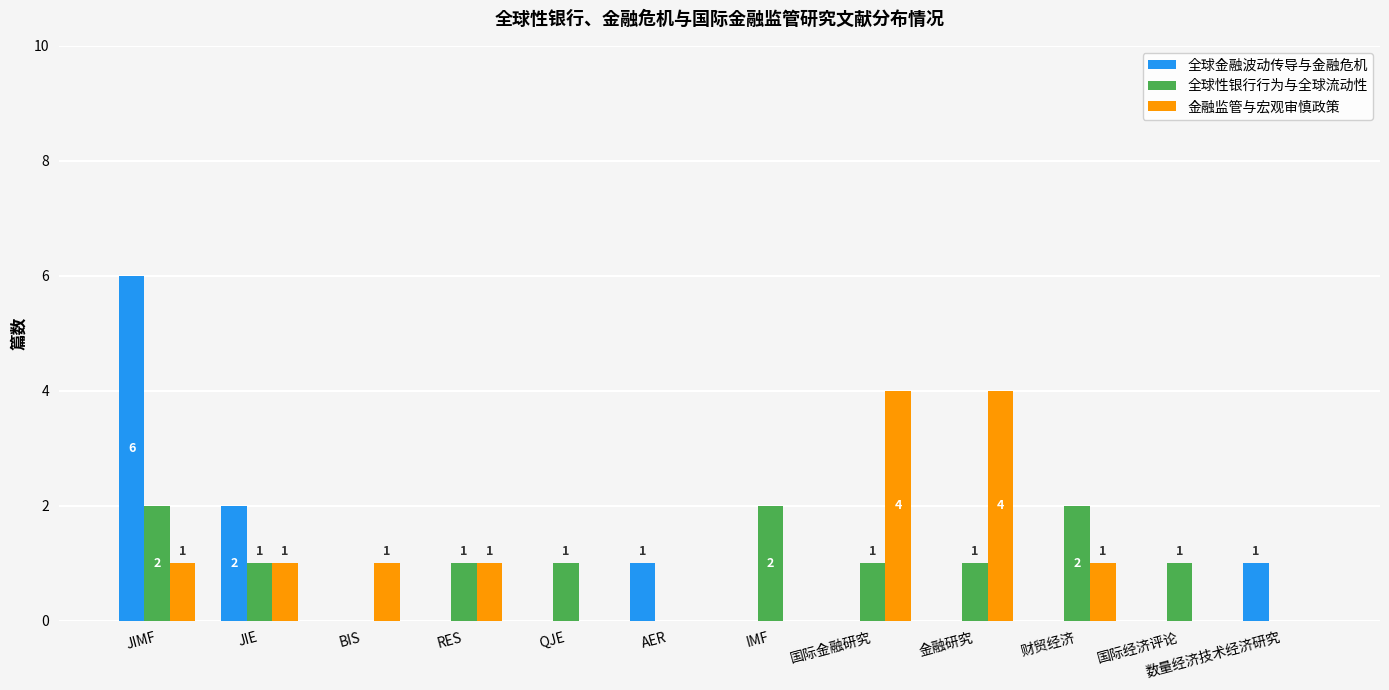

At which category is the sum across all series the highest?

JIMF